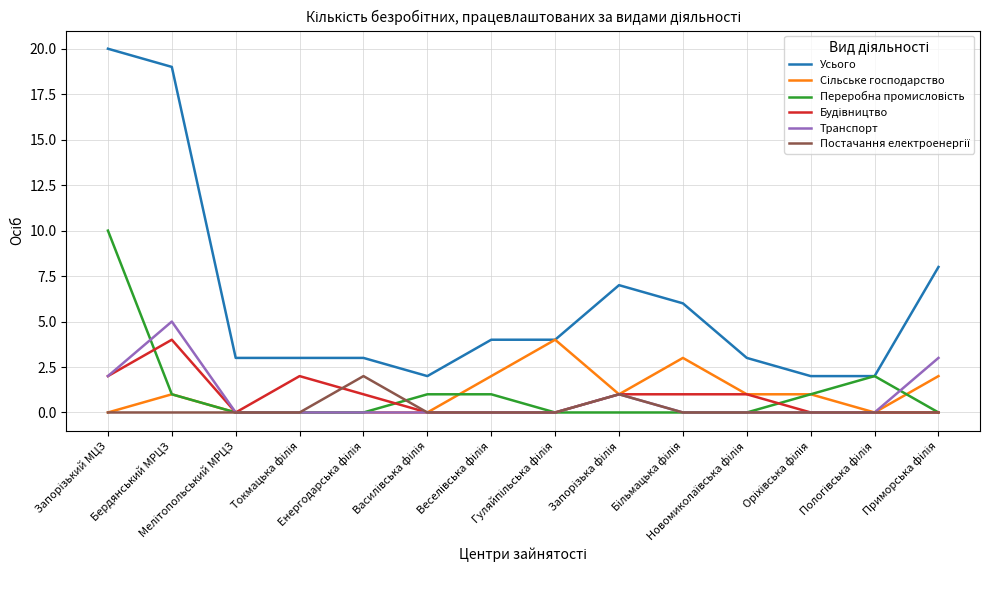

What is the maximum value for Усього?

20